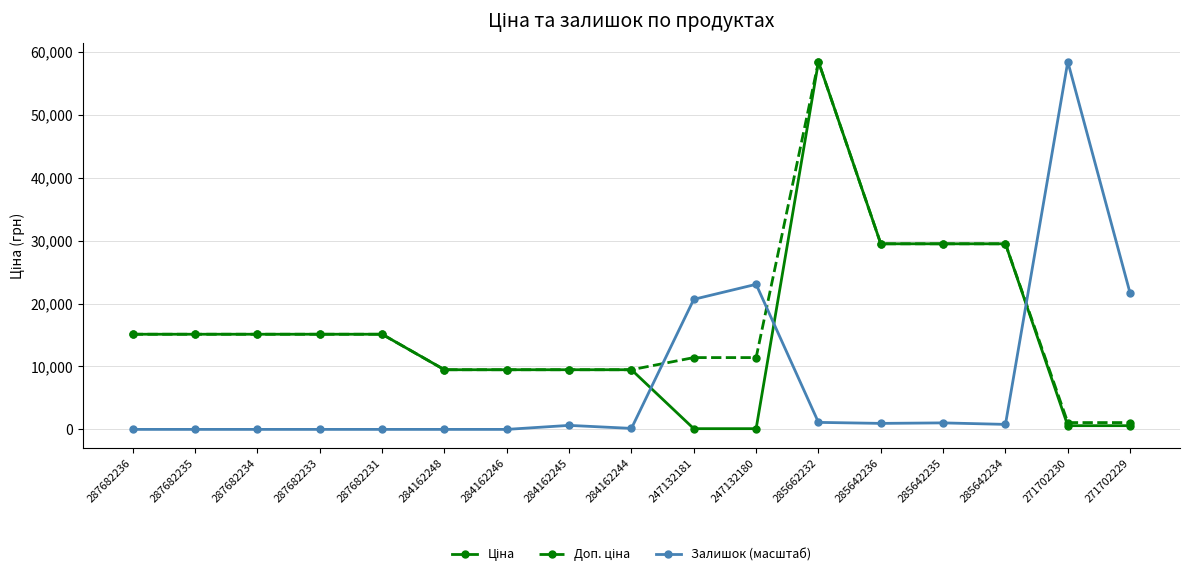

What is the highest value of the Залишок (масштаб) series?

58426.5